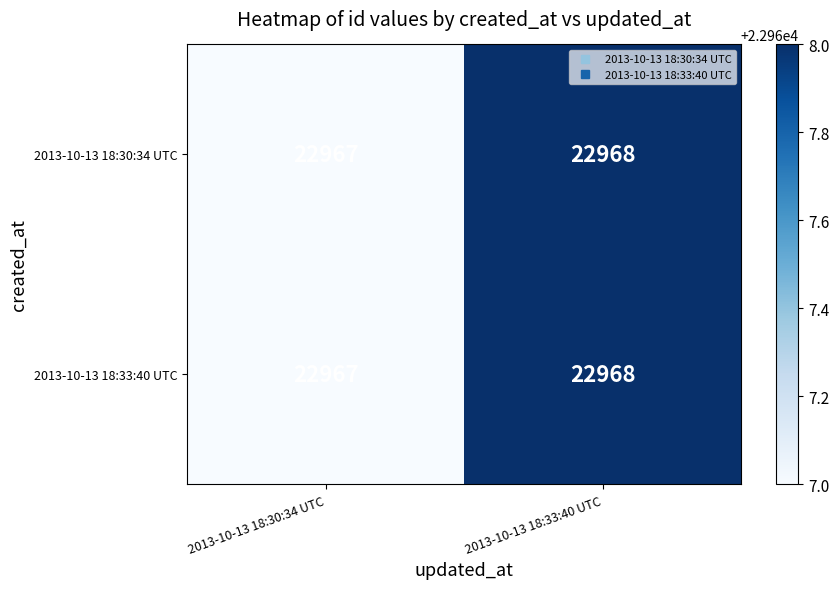

Is it true that 2013-10-13 18:33:40 UTC equals 22967 at 2013-10-13 18:30:34 UTC?

True